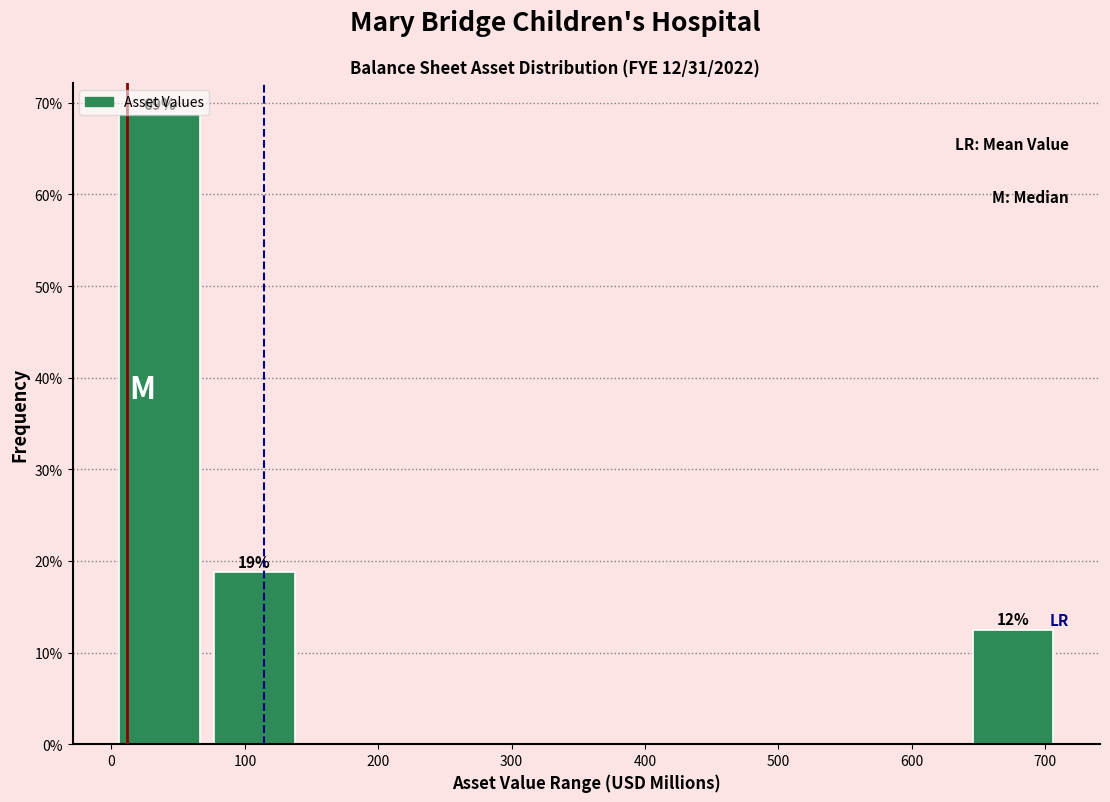

Over which range of the x-axis is the bar tallest?

0 to 70